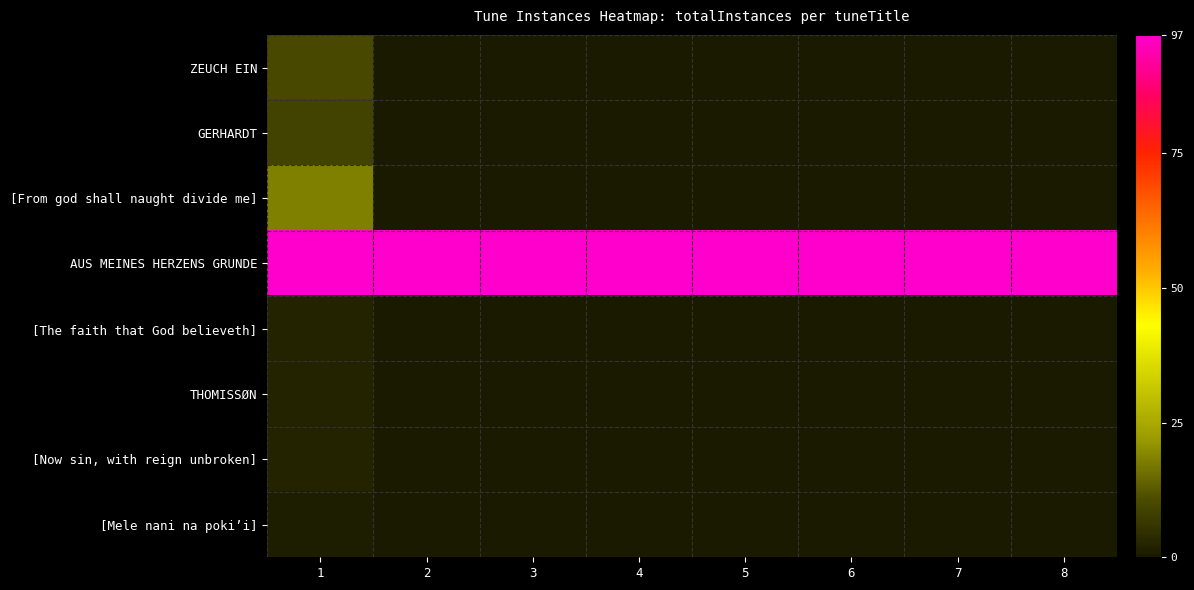

What is the maximum value shown in the chart?

97